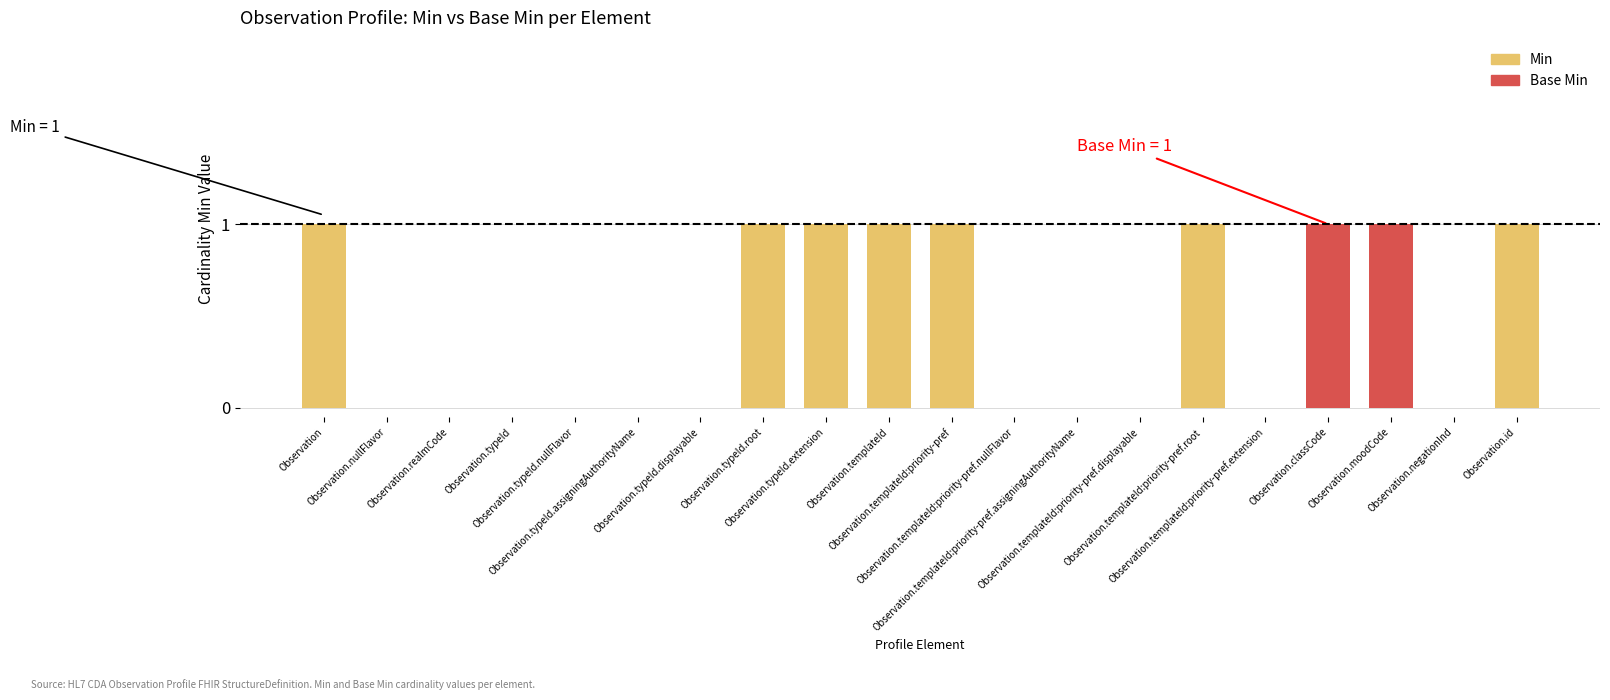

What is the sum of all Min values?

9